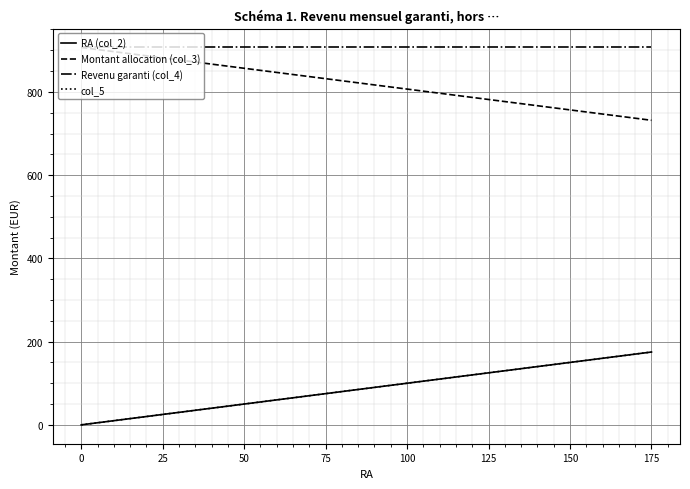

Is this an area chart (filled region under the line)?

No